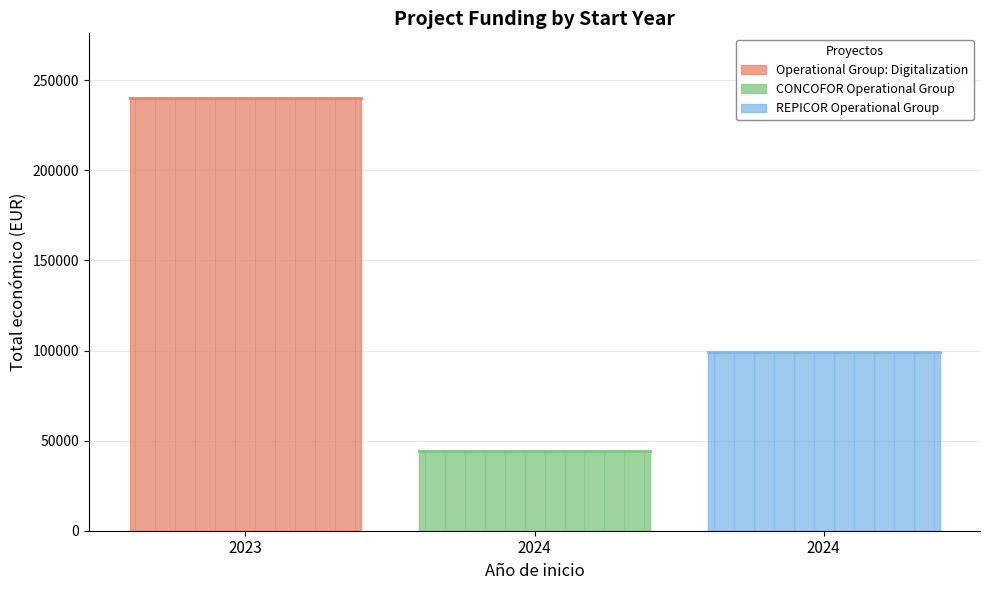

Is it true that the value at 2024 is 8950?

False